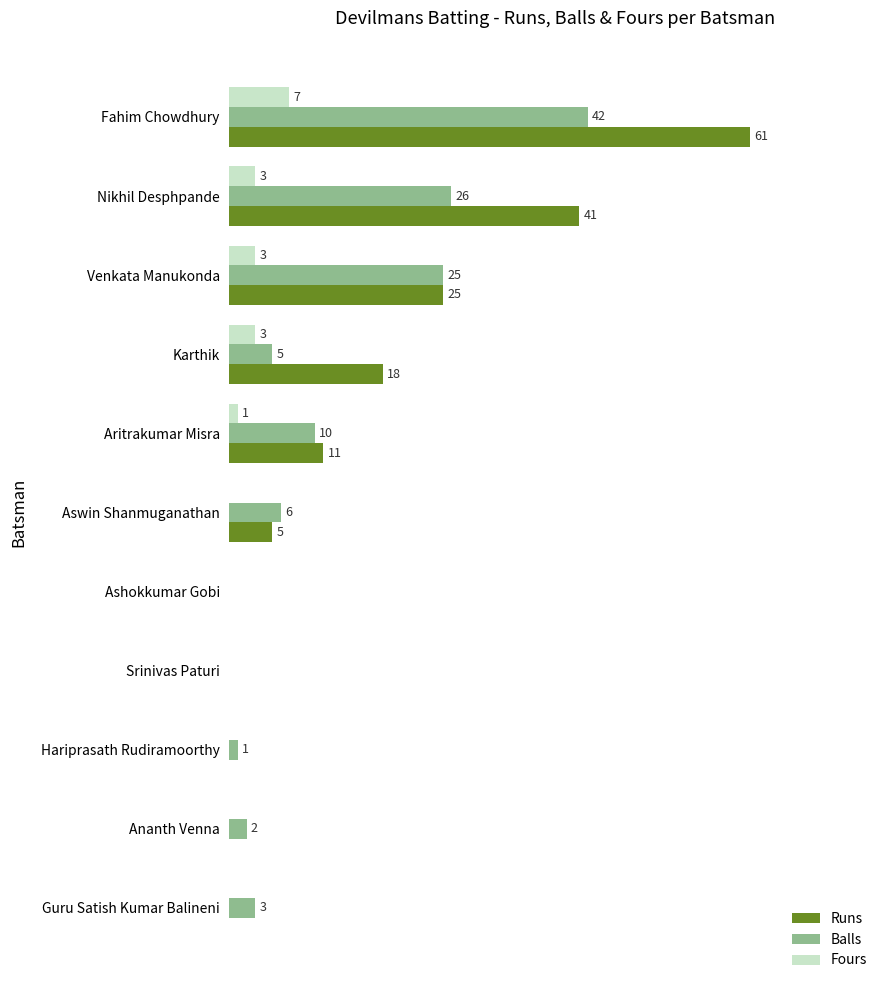

Which label corresponds to the largest value in the chart?

Fahim Chowdhury